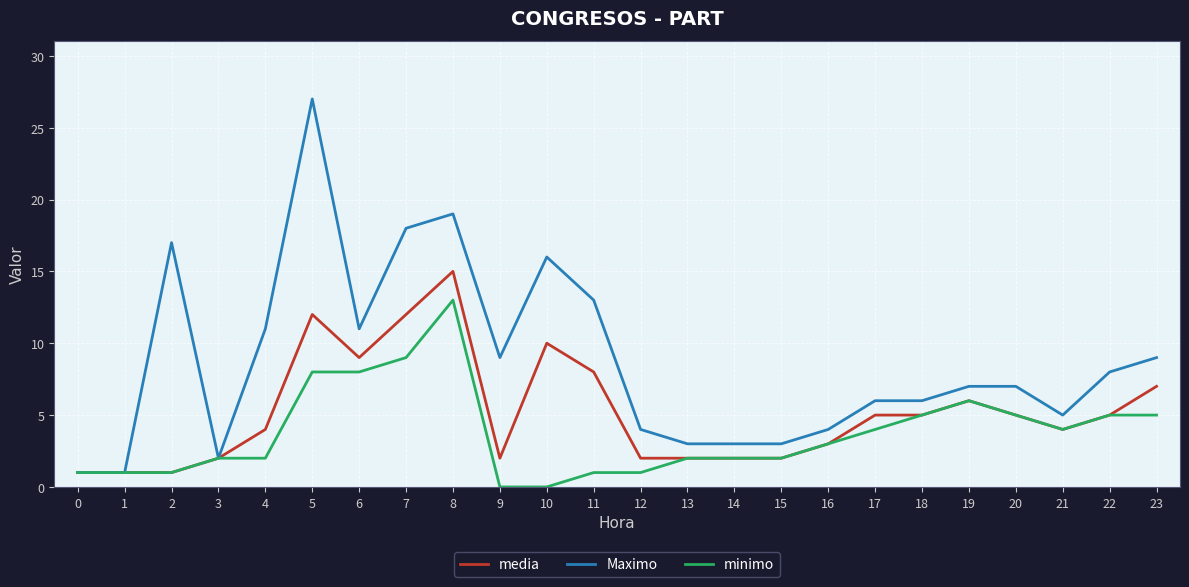

What is the minimum value for Maximo?

1